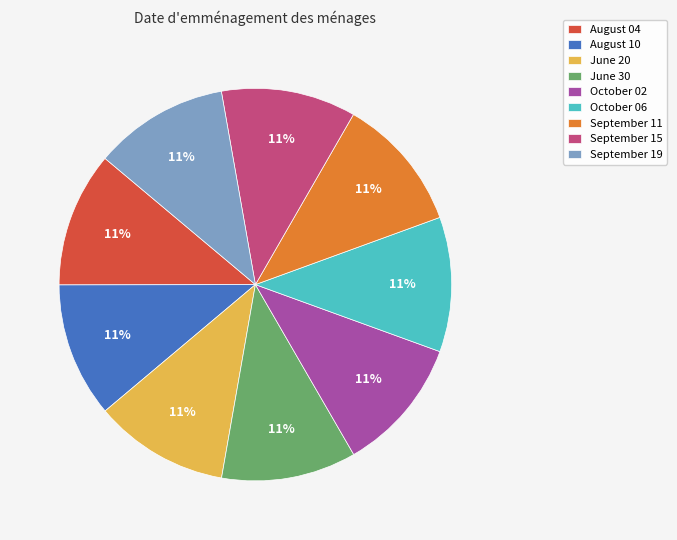

What is the ratio of the value at October 06 to the value at August 04?

1.0